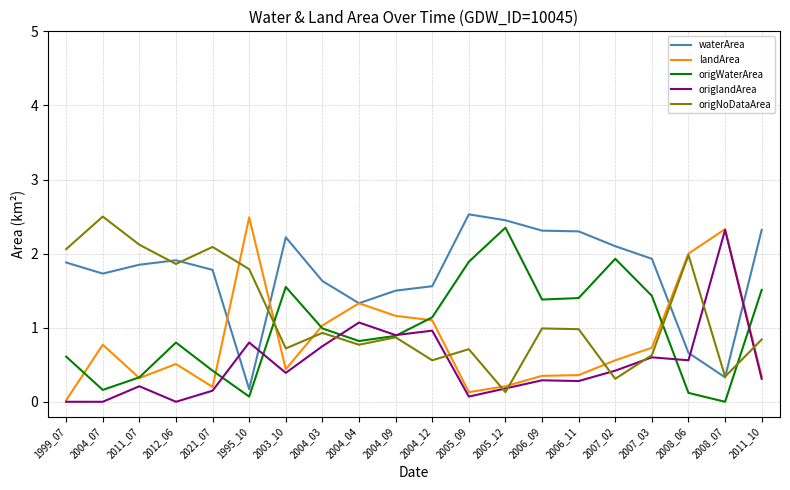

At which category does waterArea reach its first local peak?

2012_06